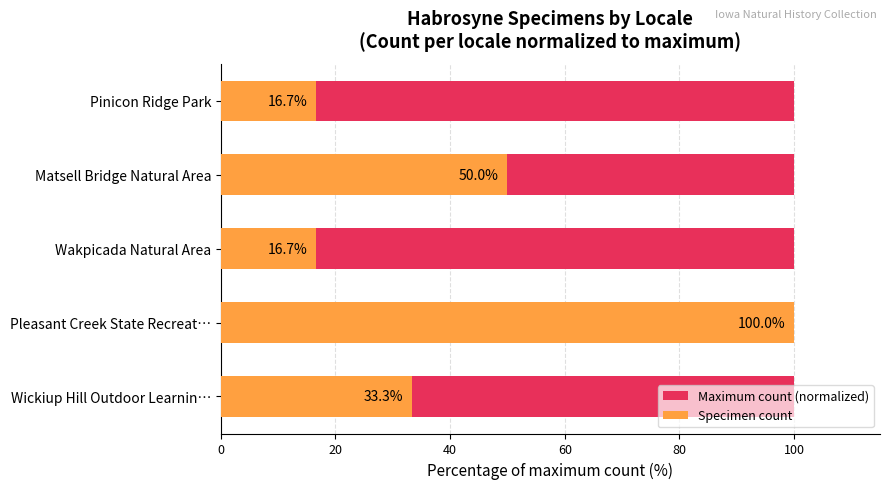

At 80, list the series in order from smallest to largest.

Maximum count (normalized), Specimen count